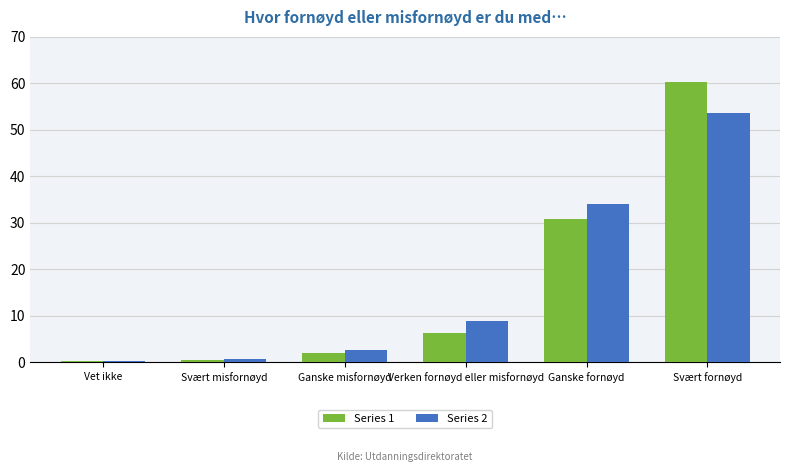

Is it true that Series 1 equals 1.9 at Ganske misfornøyd?

True